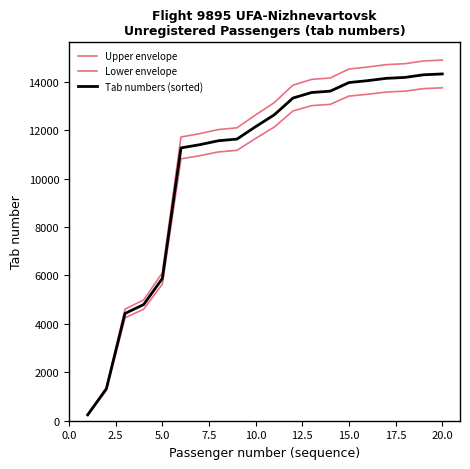

What is the minimum value for Lower envelope?

233.3